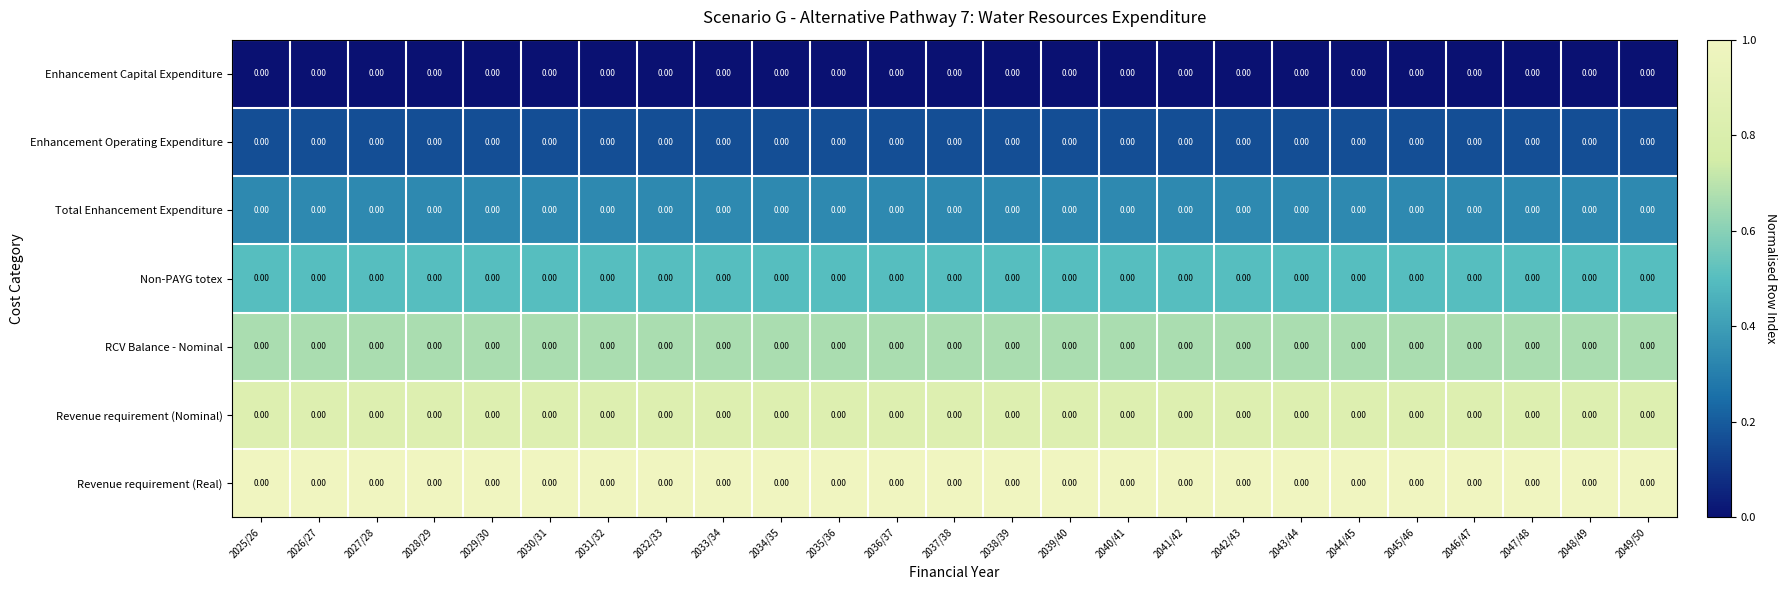

Between 2033/34 and 2037/38, which series saw the biggest shift?

Enhancement Capital Expenditure